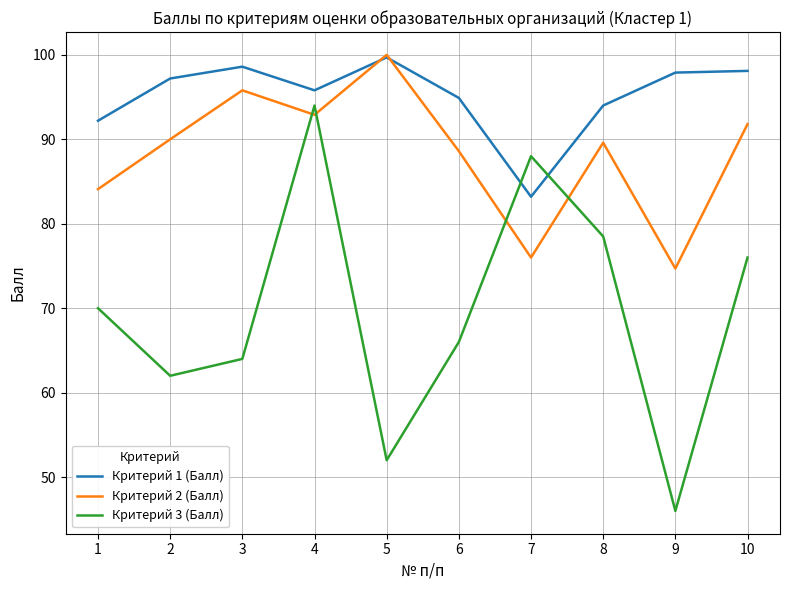

Which series has the widest spread of values?

Критерий 3 (Балл)